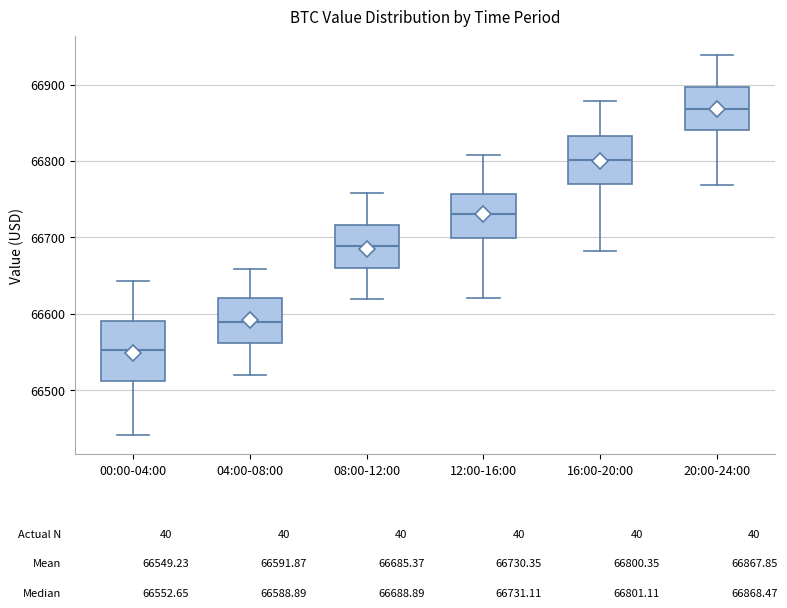

Comparing the boxes themselves (not the whiskers), which one is the tallest?

00:00-04:00